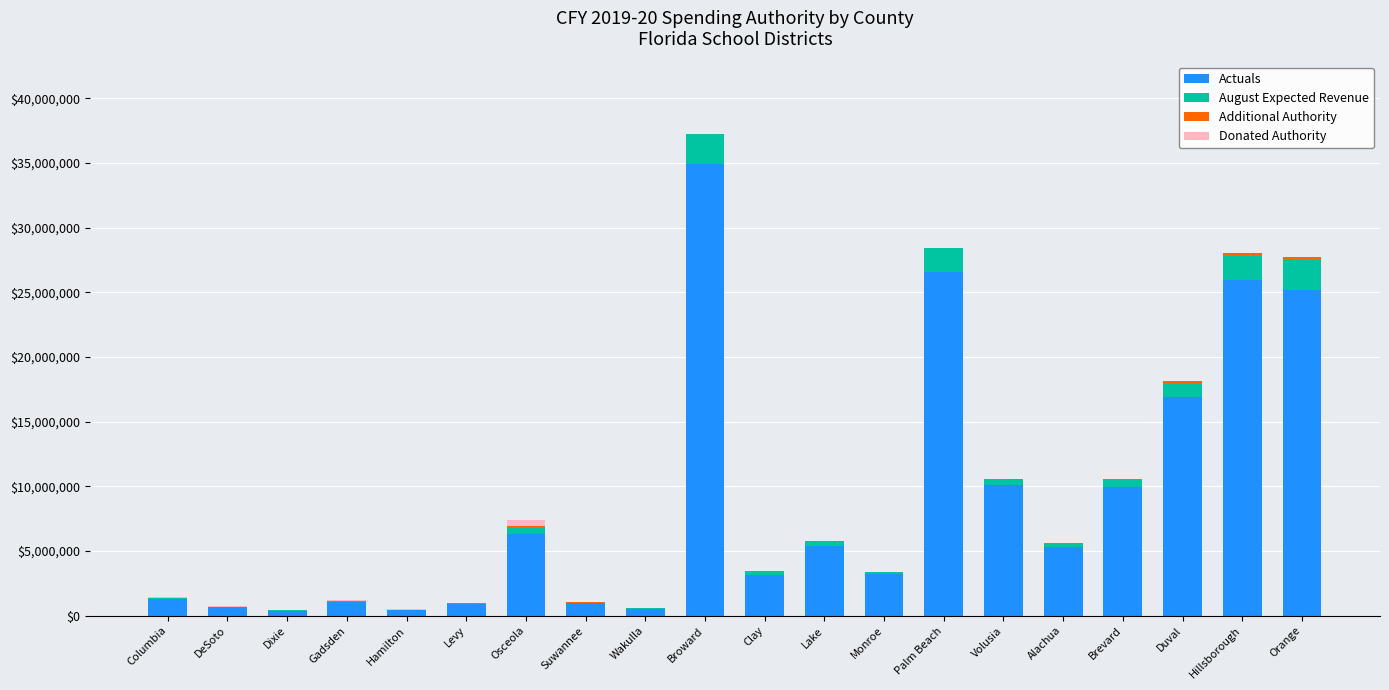

At which category is the sum across all series the highest?

Broward